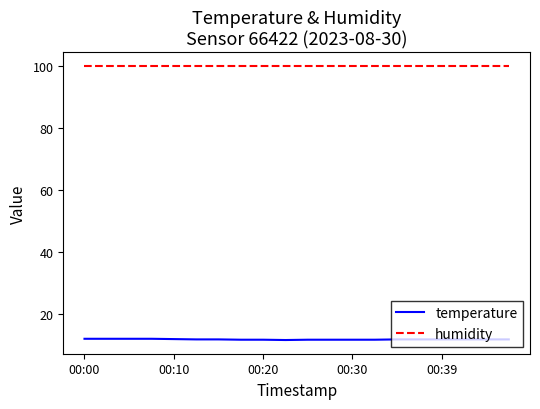

List the series in order of their peak value, lowest first.

temperature, humidity